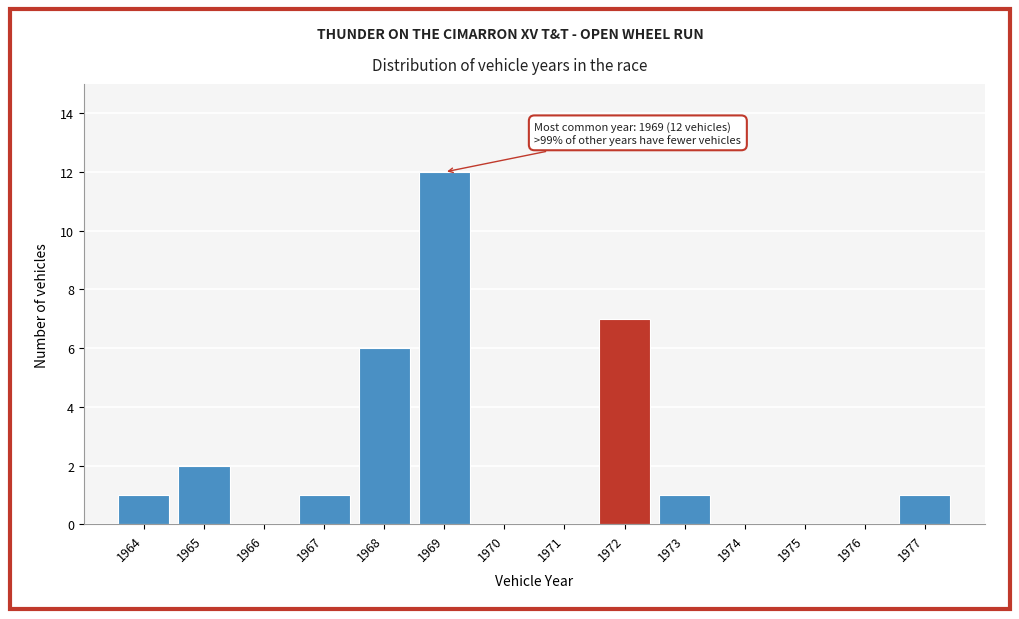

Over which range of the x-axis is the bar tallest?

1968.5 to 1969.5